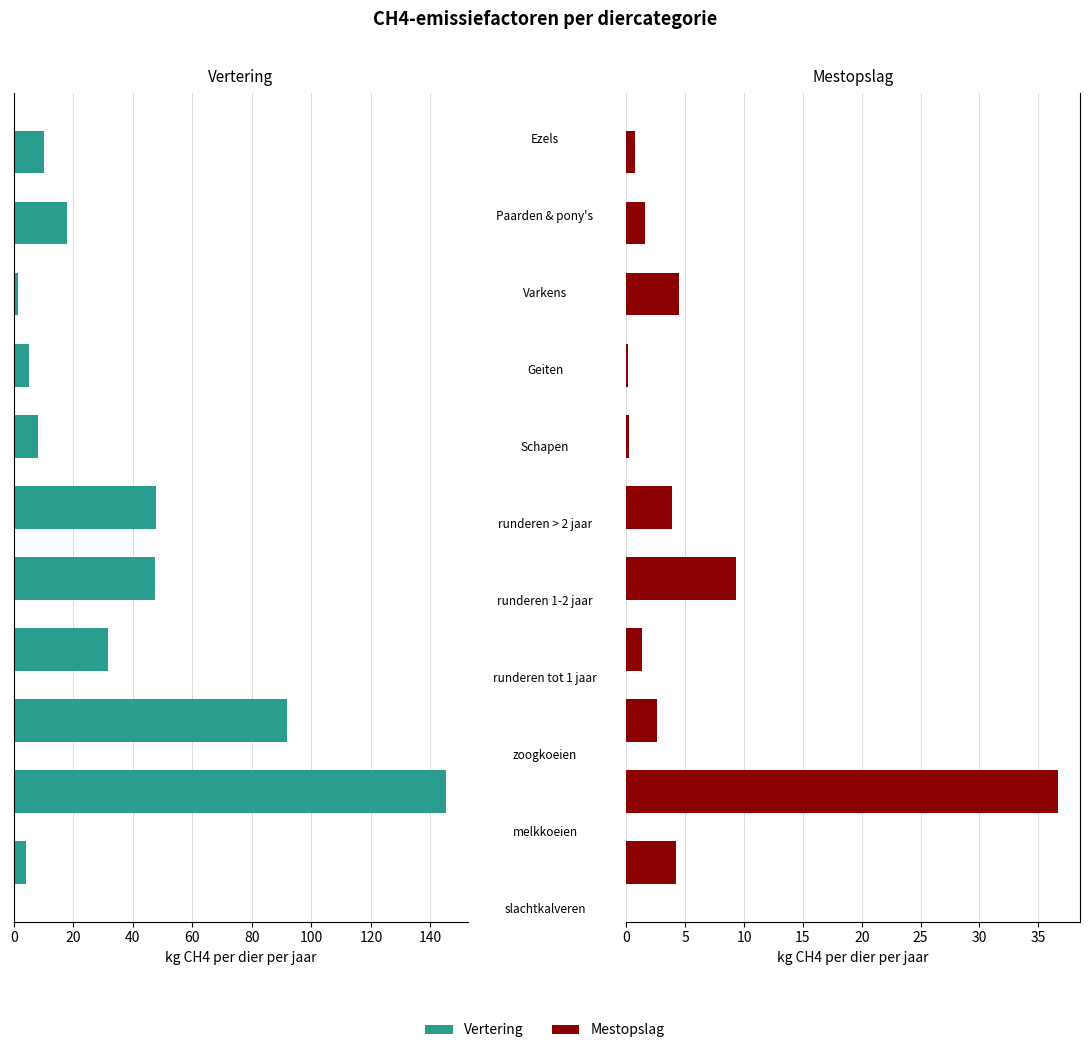

What is the highest value of the Vertering series?

145.2